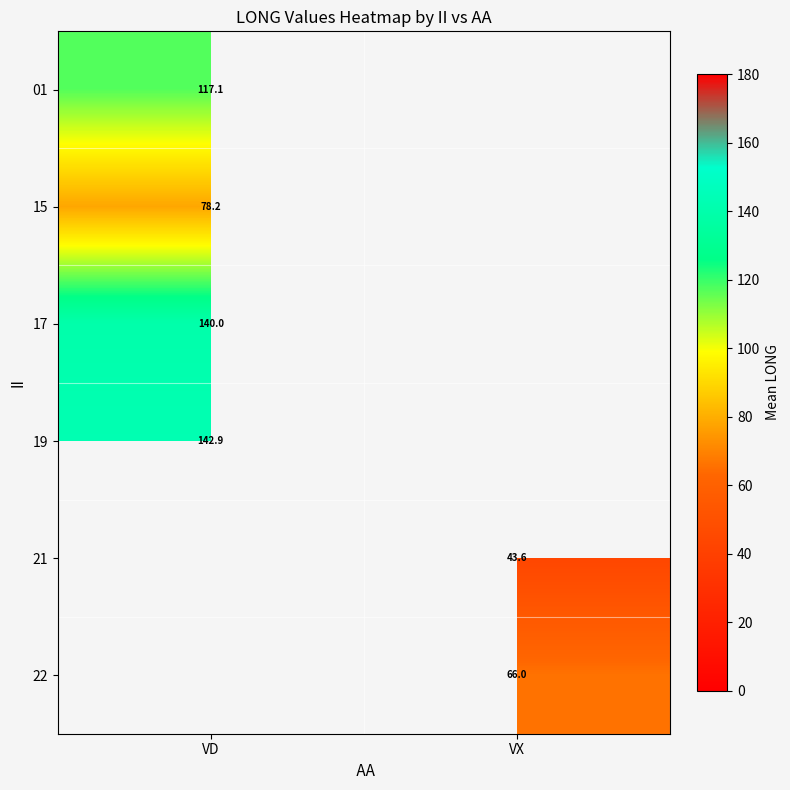

At which category does the chart reach its minimum across all series?

VX